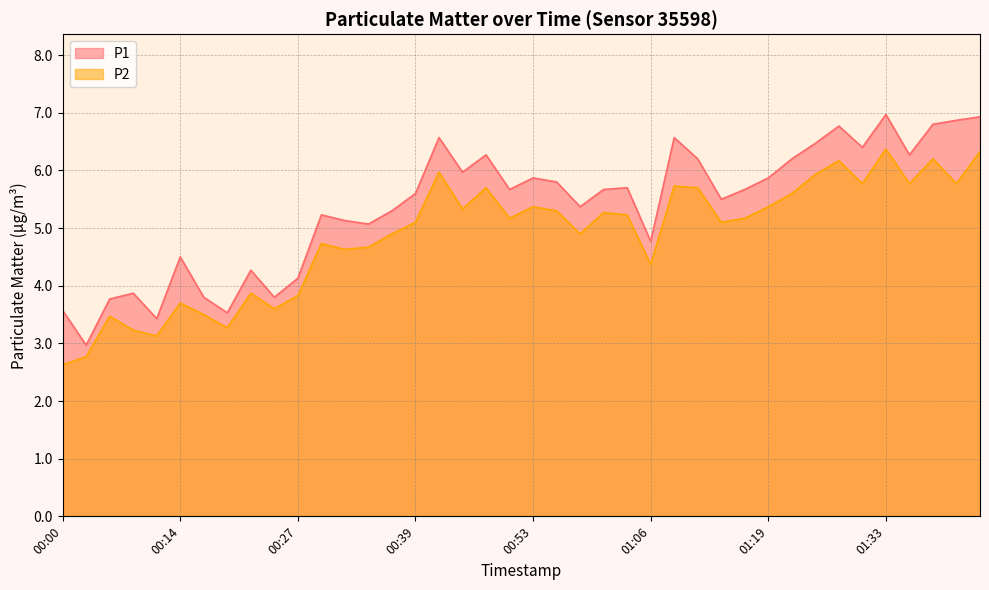

At which label does P2 reach its minimum?

00:00